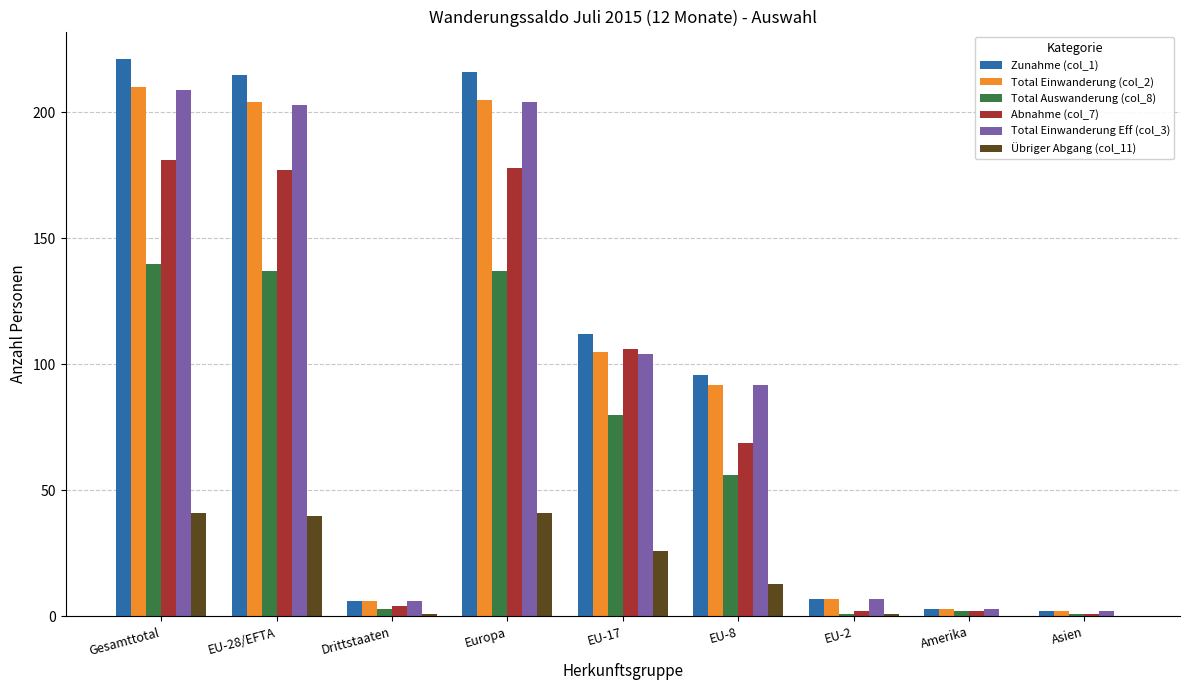

What is the sum of the Abnahme (col_7) values at Asien and EU-28/EFTA?

178